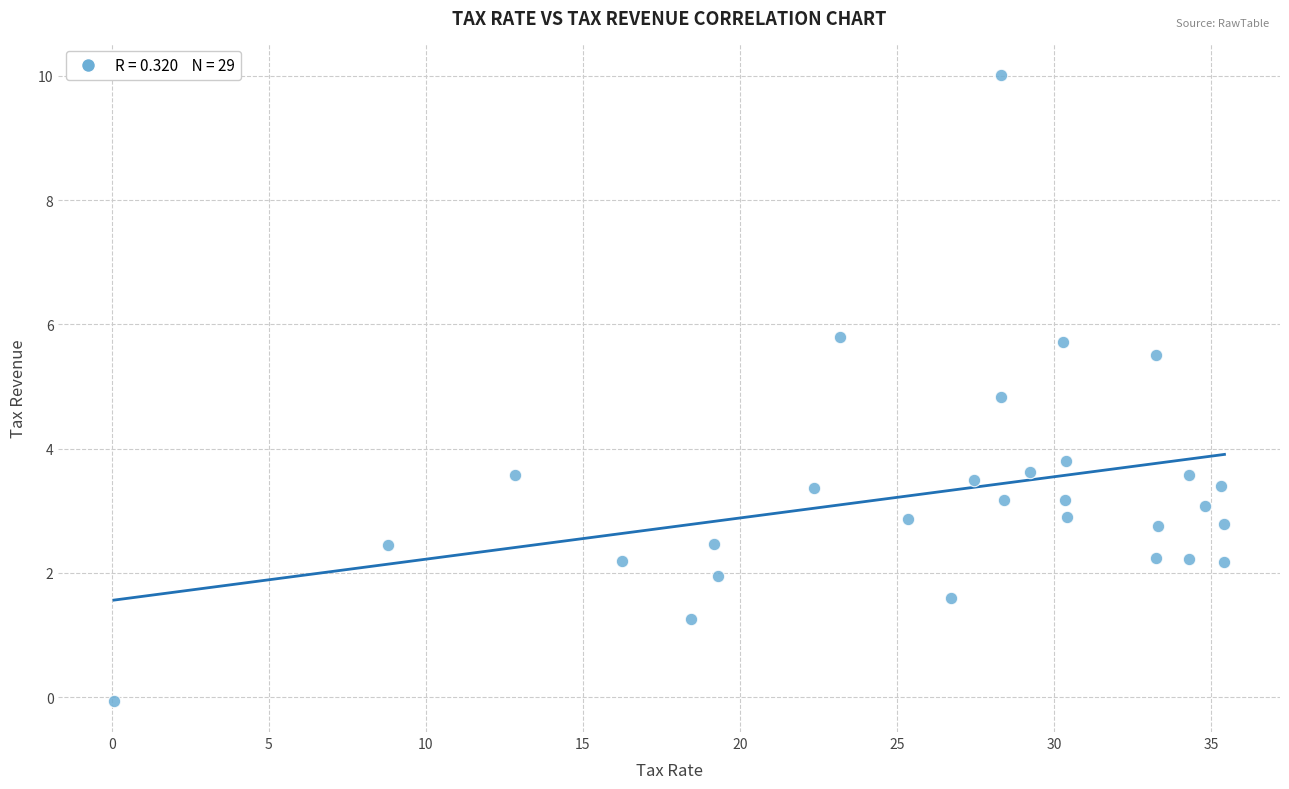

What Y value in the scatter plot is closest to 4?

3.8